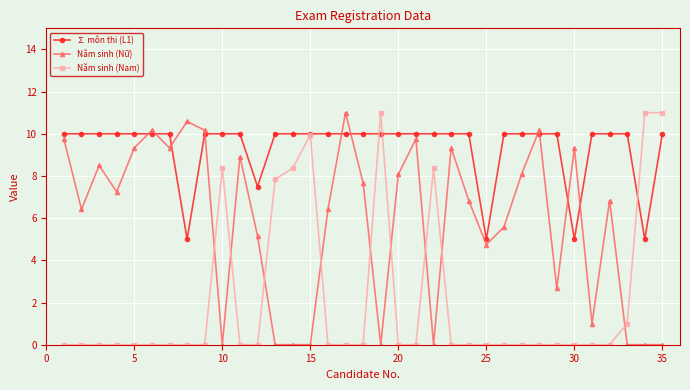

Which series has the largest total across all categories?

∑ môn thi (L1)